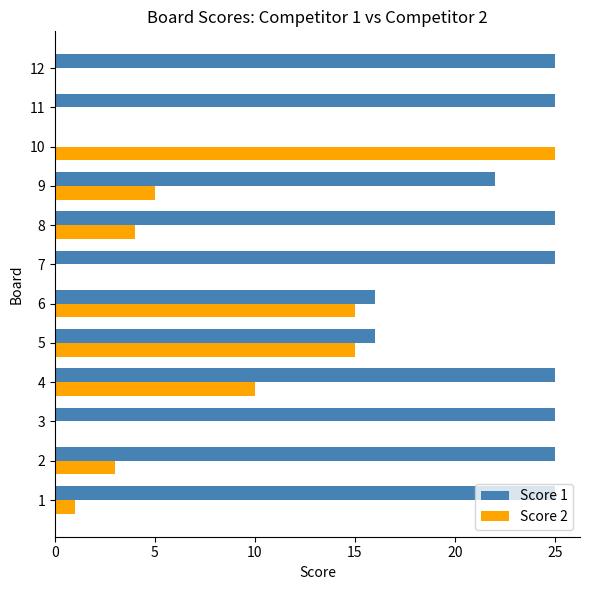

True or false: Score 2 has a value of 11 at 3.

False